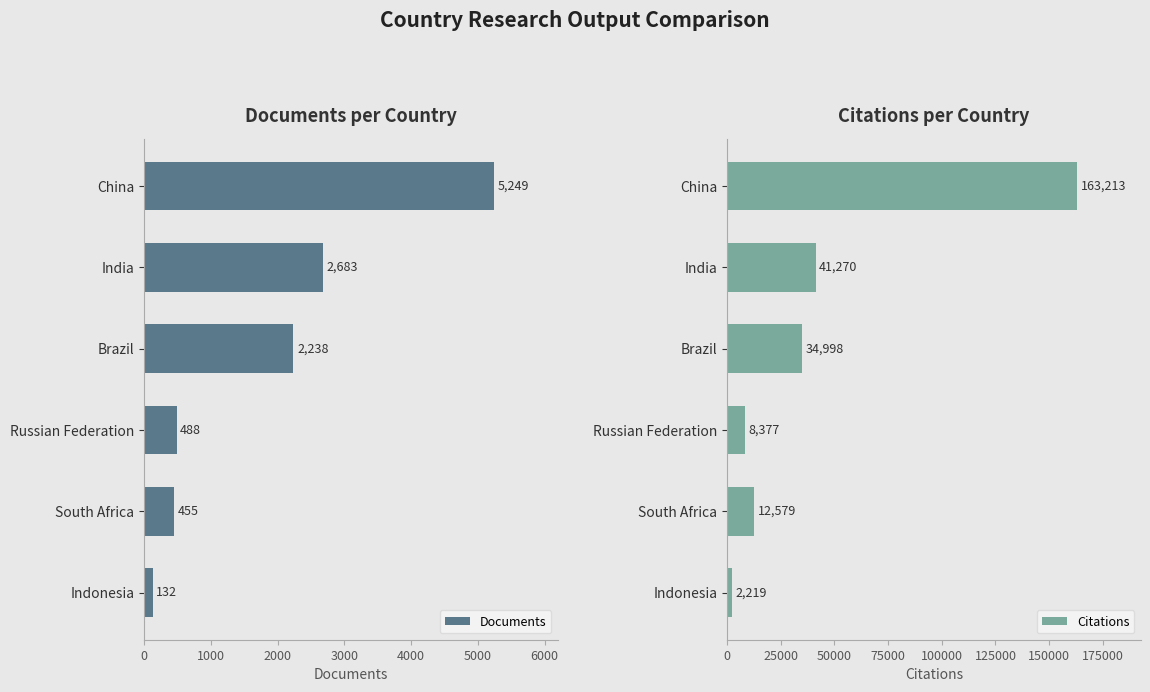

True or false: Documents has a value of 132 at Indonesia.

True